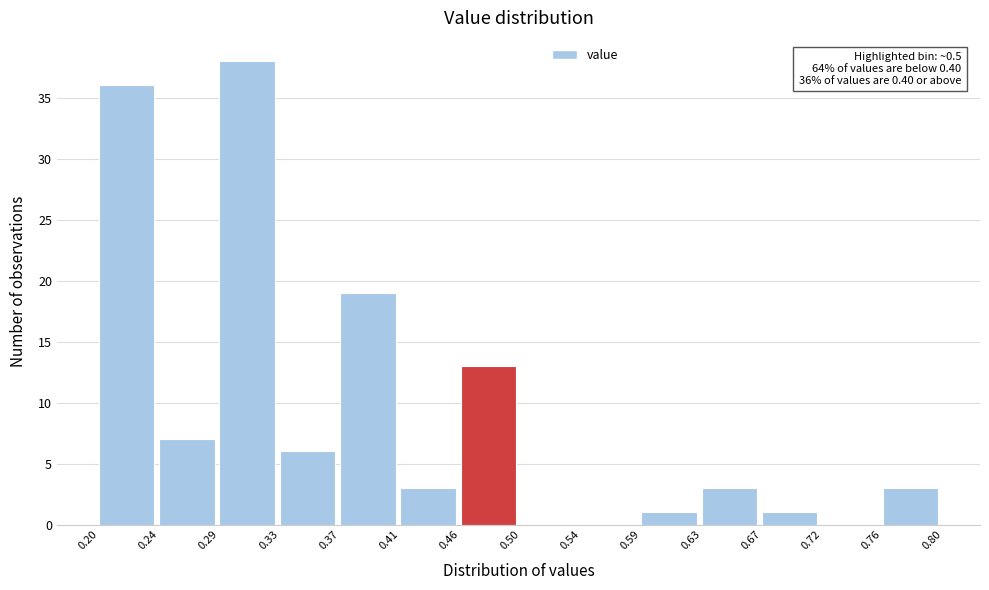

Over which range of the x-axis is the bar tallest?

0.29 to 0.33